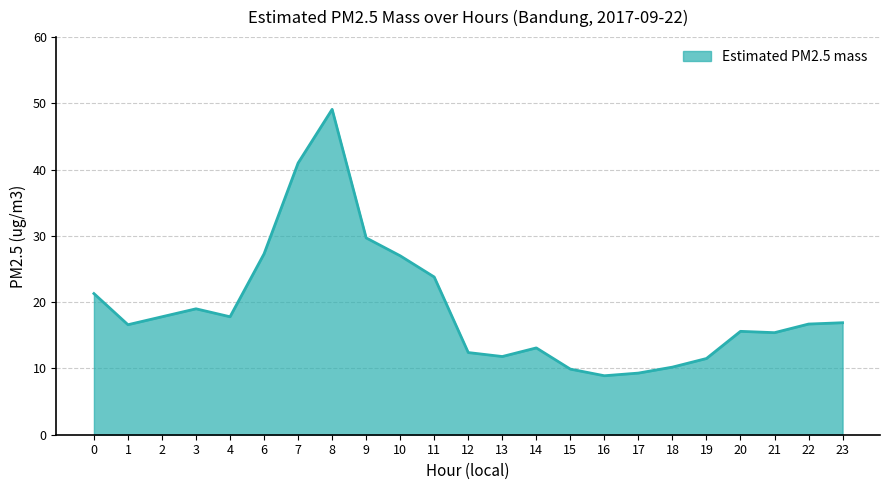

At which label is the value closest to 29?

9